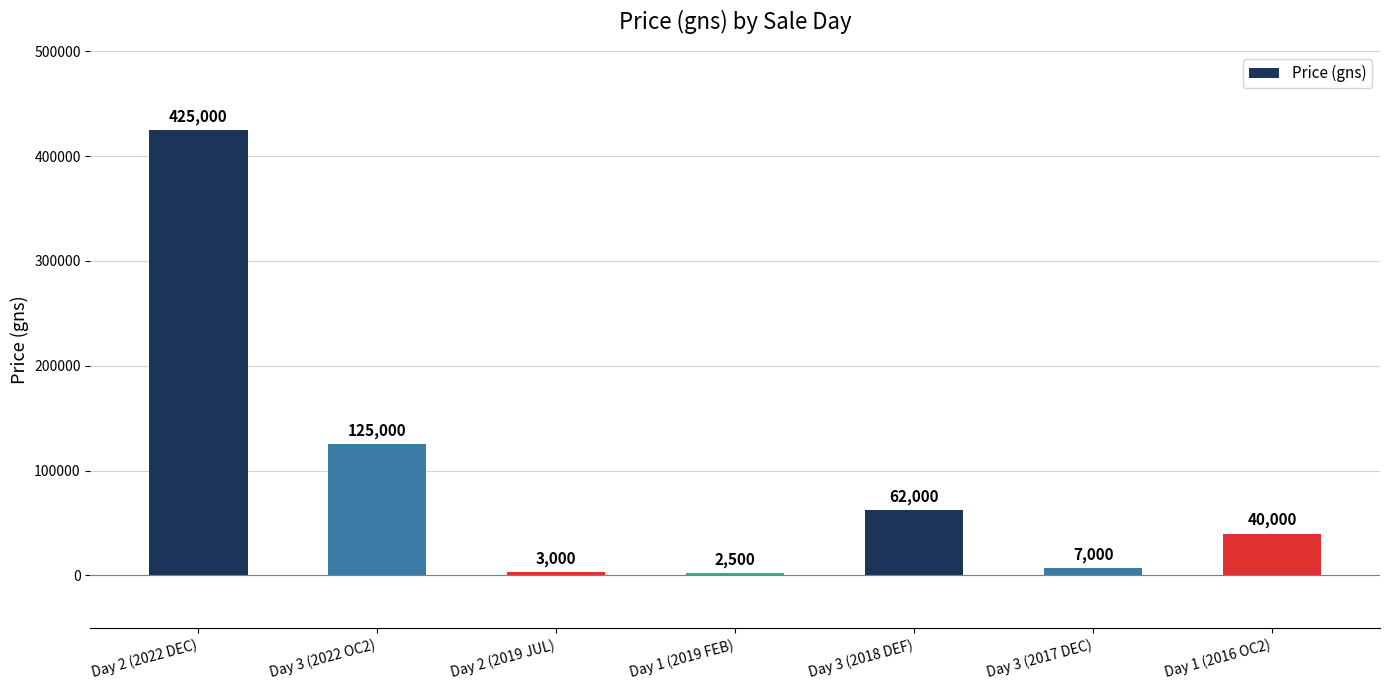

Reading left to right, what are all the values shown in this chart?

Day 2 (2022 DEC)=425000	Day 3 (2022 OC2)=125000	Day 2 (2019 JUL)=3000	Day 1 (2019 FEB)=2500	Day 3 (2018 DEF)=62000	Day 3 (2017 DEC)=7000	Day 1 (2016 OC2)=40000